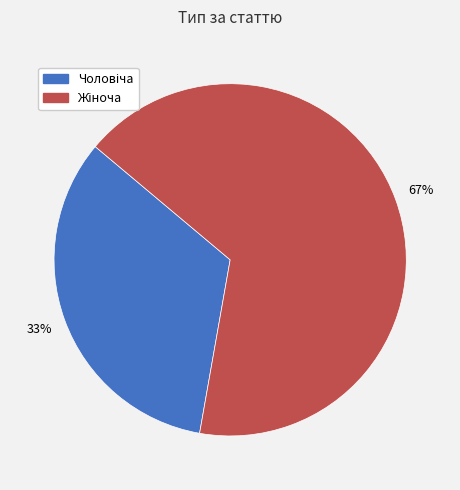

Is there any slice that represents more than half of the pie?

Yes